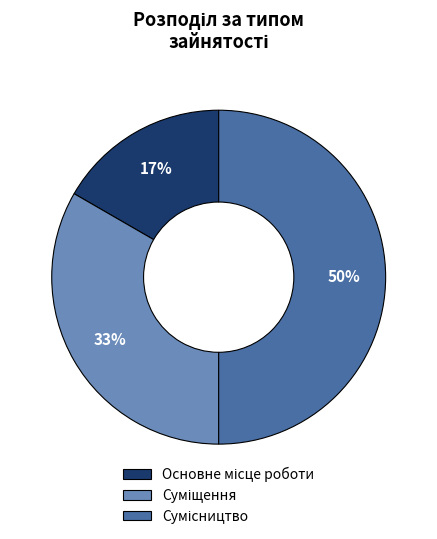

To the nearest percent, what is the average slice percentage?

33%